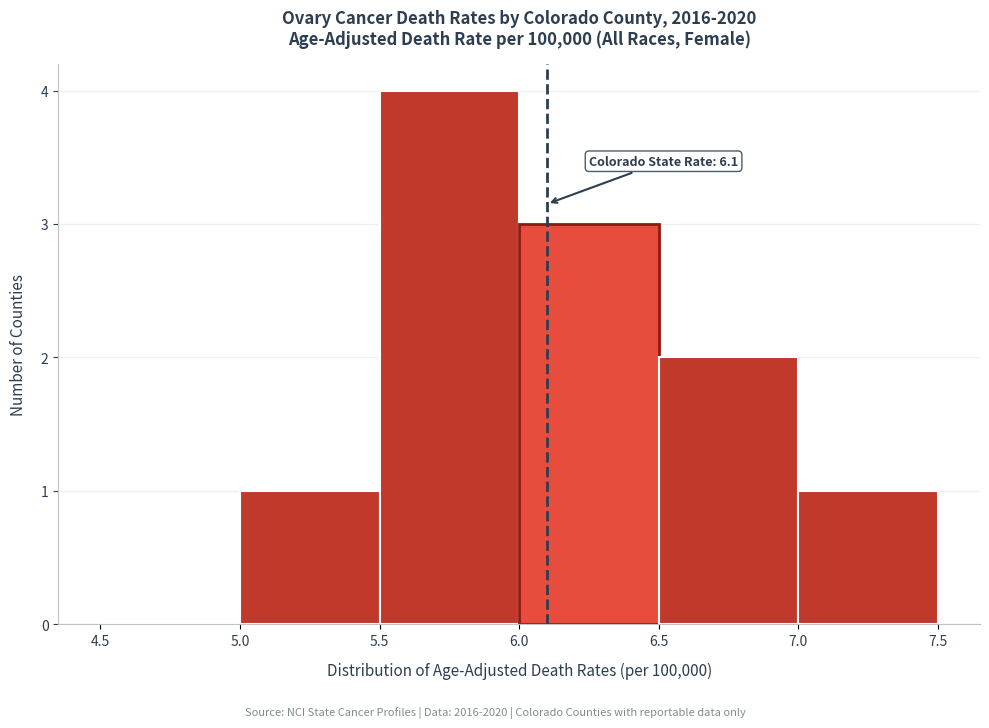

Which range on the x-axis has the tallest bar?

5.5 to 6.0